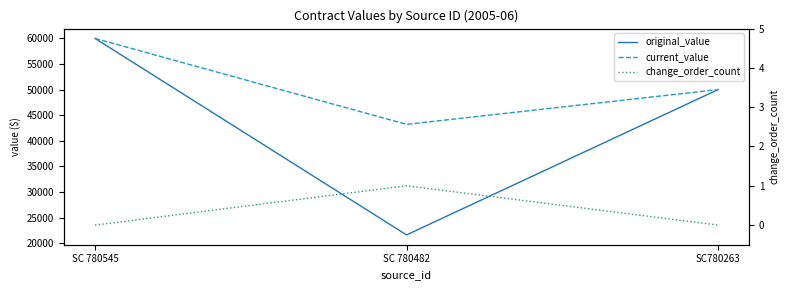

The current_value series shows 8700 at SC 780482. True or false?

False